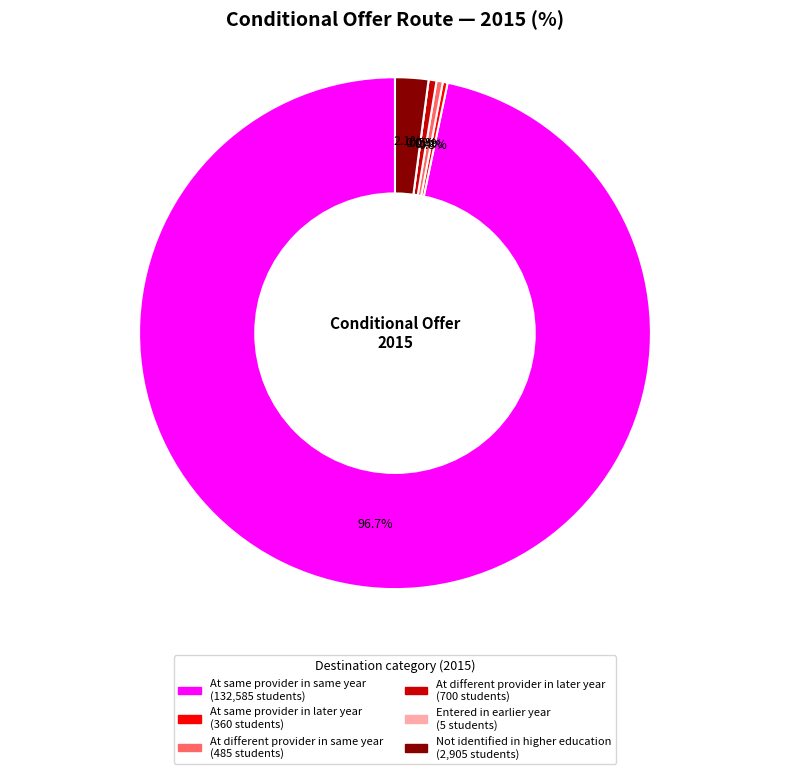

How much of the chart is everything except At same provider in same year?

3.3%